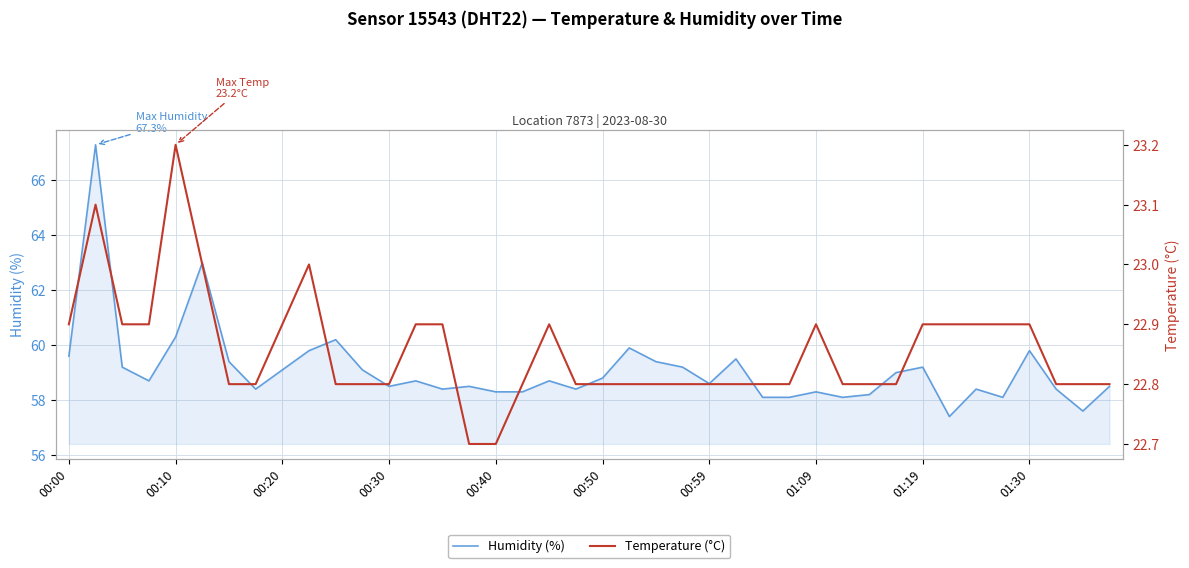

Reading left to right, what are all the values shown in this chart?

Humidity (%): 59.6	67.3	59.2	58.7	60.3	63.0	59.4	58.4	59.1	59.8	60.2	59.1	58.5	58.7	58.4	58.5	58.3	58.3	58.7	58.4	58.8	59.9	59.4	59.2	58.6	59.5	58.1	58.1	58.3	58.1	58.2	59.0	59.2	57.4	58.4	58.1	59.8	58.4	57.6	58.5
Temperature (°C): 22.9	23.1	22.9	22.9	23.2	23.0	22.8	22.8	22.9	23.0	22.8	22.8	22.8	22.9	22.9	22.7	22.7	22.8	22.9	22.8	22.8	22.8	22.8	22.8	22.8	22.8	22.8	22.8	22.9	22.8	22.8	22.8	22.9	22.9	22.9	22.9	22.9	22.8	22.8	22.8